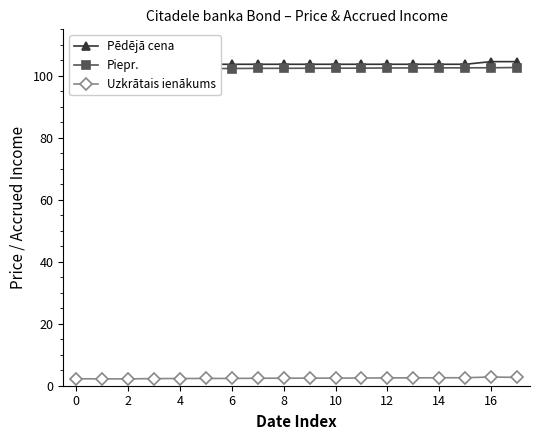

What is the label of the 1st point from the right?

17